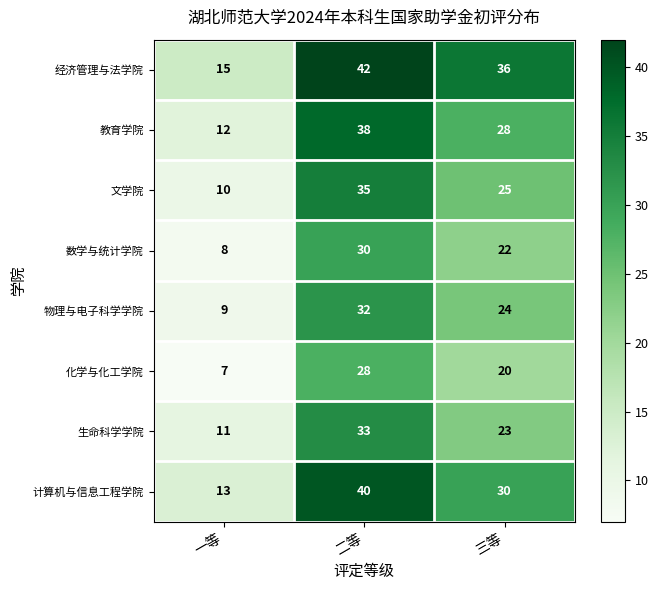

Reading left to right, what are all the values shown in this chart?

经济管理与法学院: 一等=15	二等=42	三等=36
教育学院: 一等=12	二等=38	三等=28
文学院: 一等=10	二等=35	三等=25
数学与统计学院: 一等=8	二等=30	三等=22
物理与电子科学学院: 一等=9	二等=32	三等=24
化学与化工学院: 一等=7	二等=28	三等=20
生命科学学院: 一等=11	二等=33	三等=23
计算机与信息工程学院: 一等=13	二等=40	三等=30